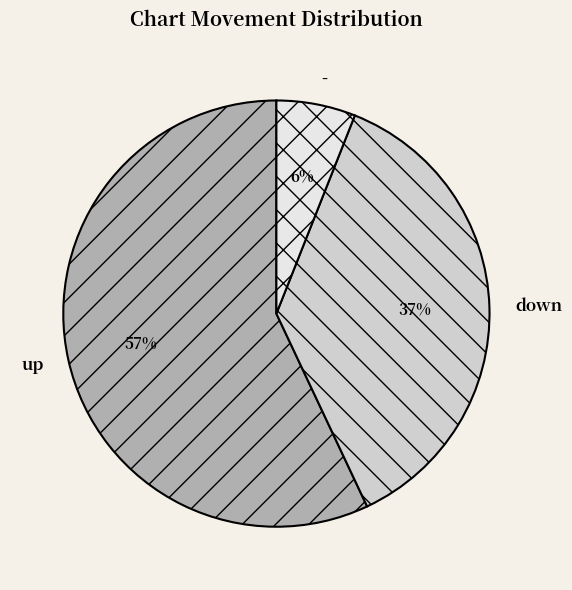

The down slice represents 24% of the pie. True or false?

False